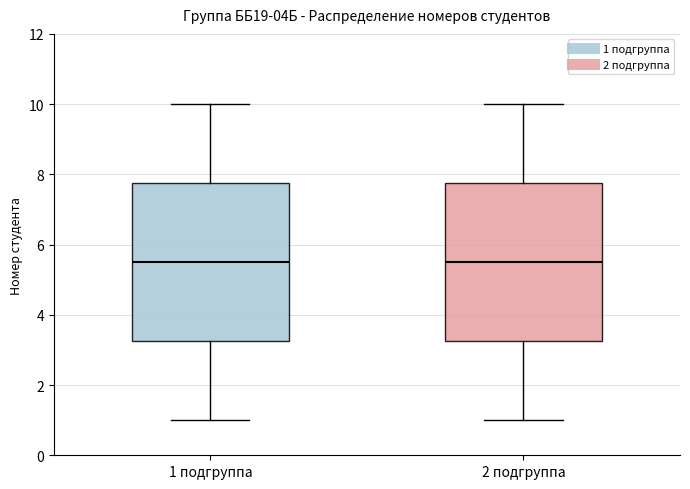

Reading left to right, transcribe this box plot: for each box, give where its median line is, the range the box spans, and where its two whiskers end, as read against the y-axis. The values are not printed on the chart, so give them approximately, as read against the axis.

1 подгруппа: median 5.6, box 3.2 to 7.8, whiskers 1.0 to 10.0
2 подгруппа: median 5.6, box 3.2 to 7.8, whiskers 1.0 to 10.0